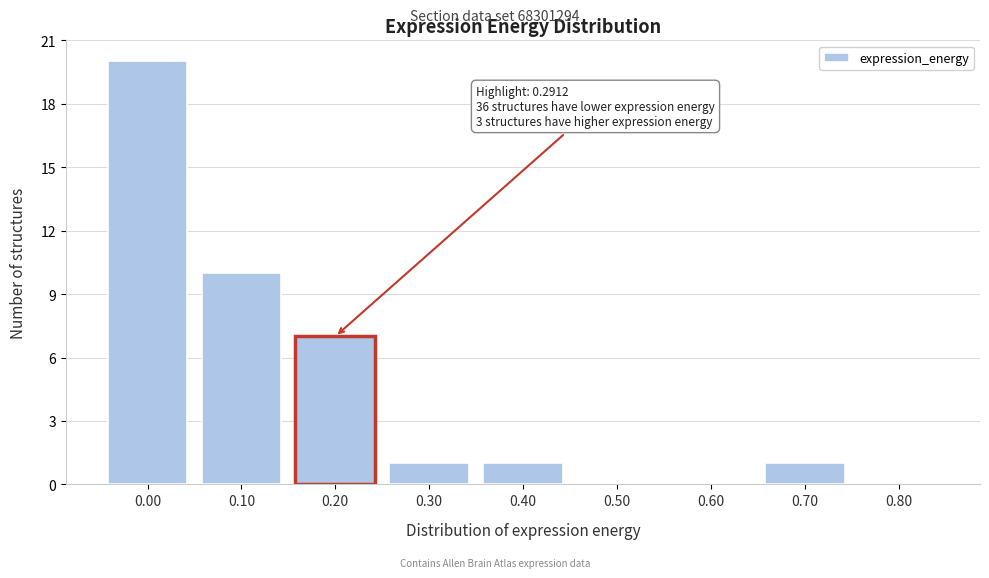

Reading left to right, extract all data points from this chart.

0.00=20	0.10=10	0.20=7	0.30=1	0.40=1	0.50=0	0.60=0	0.70=1	0.80=0